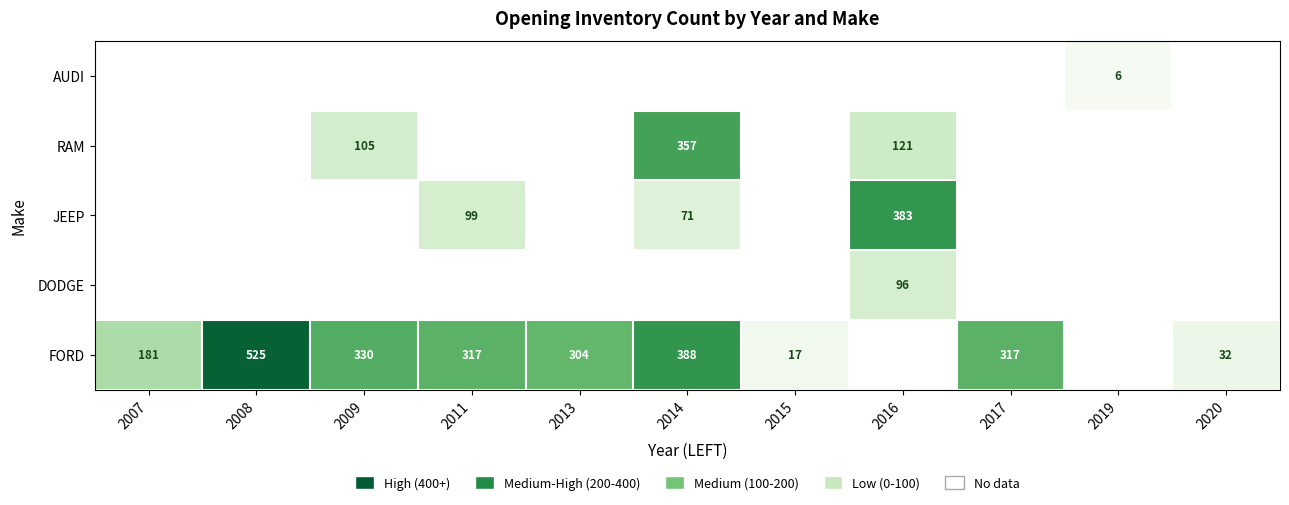

How many series are shown in this chart?

5